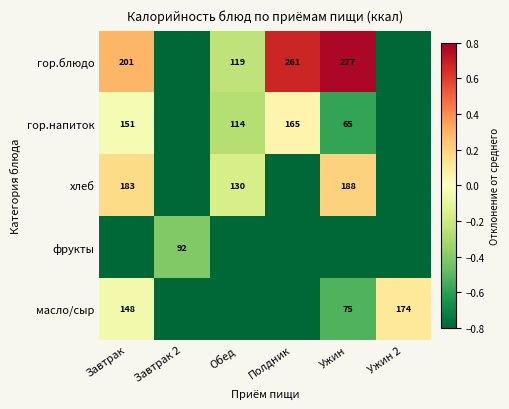

The гор.блюдо series shows 146 at Ужин. True or false?

False